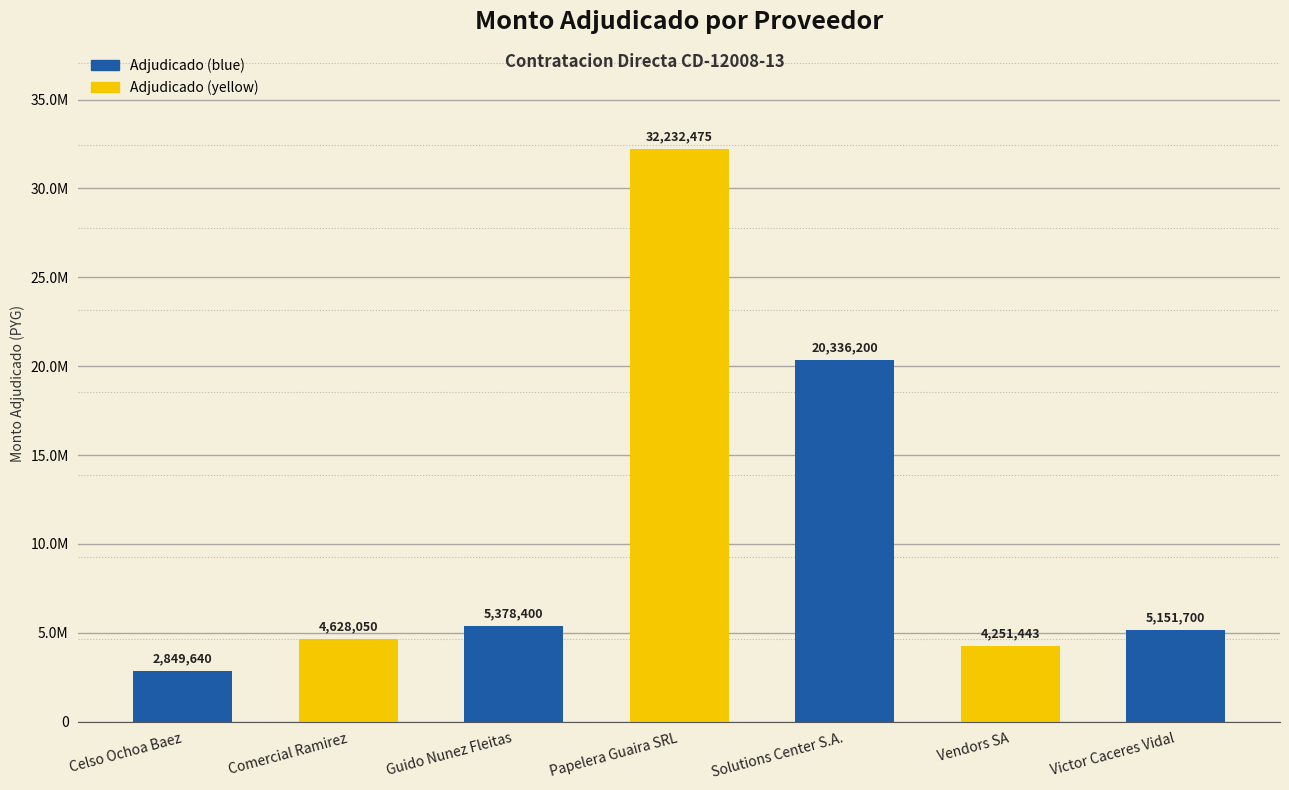

What is the change in value from Papelera Guaira SRL to Vendors SA?

-27981032